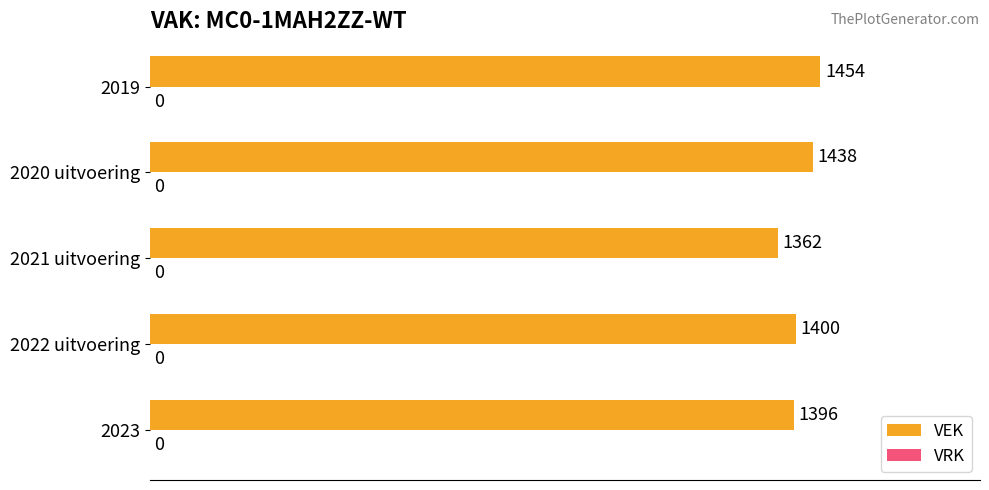

List the labels in order of value, largest first.

2019, 2020 uitvoering, 2022 uitvoering, 2023, 2021 uitvoering